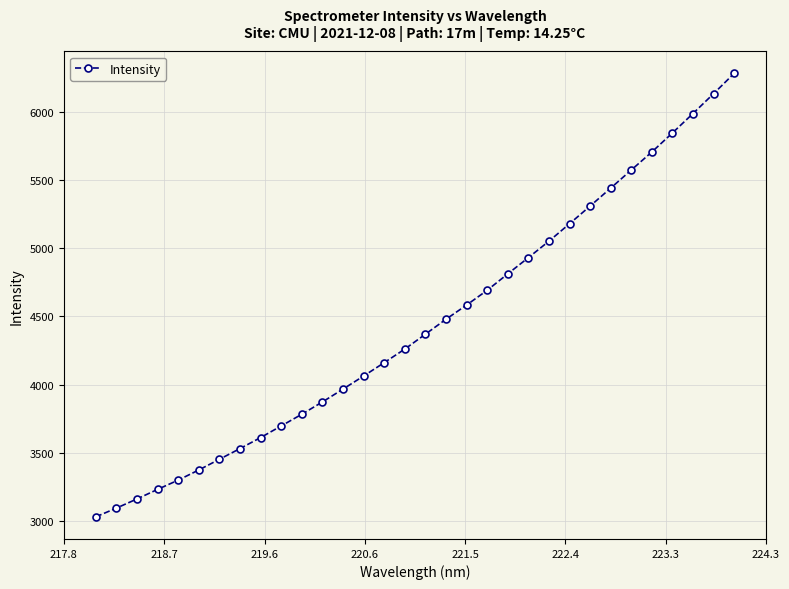

True or false: there are more than 1 points higher than both neighbors.

False